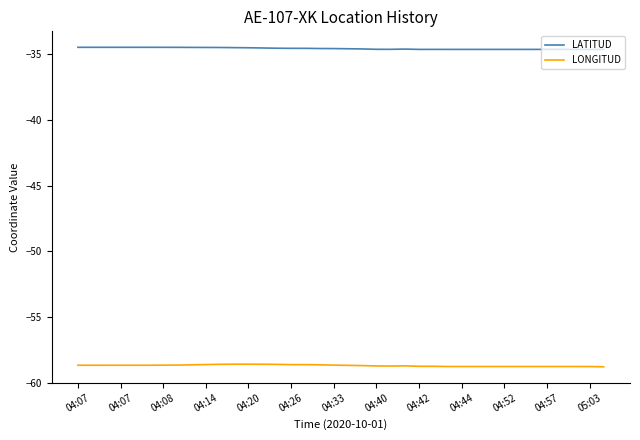

Which series has the largest total across all categories?

LATITUD